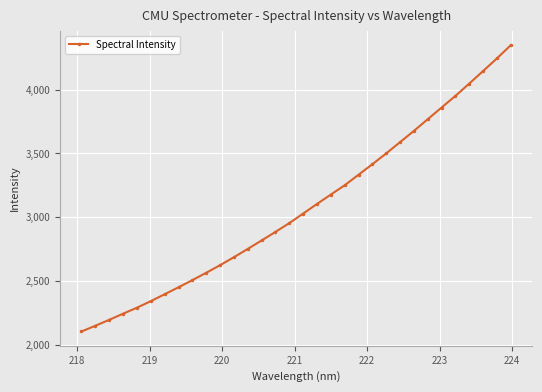

What is the value of the 22nd point from the left?

3416.0